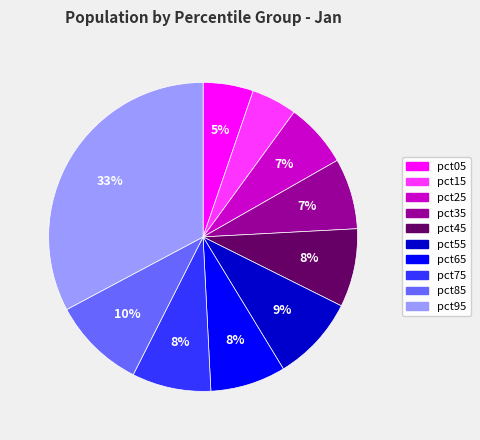

How many slices are in this pie chart?

10